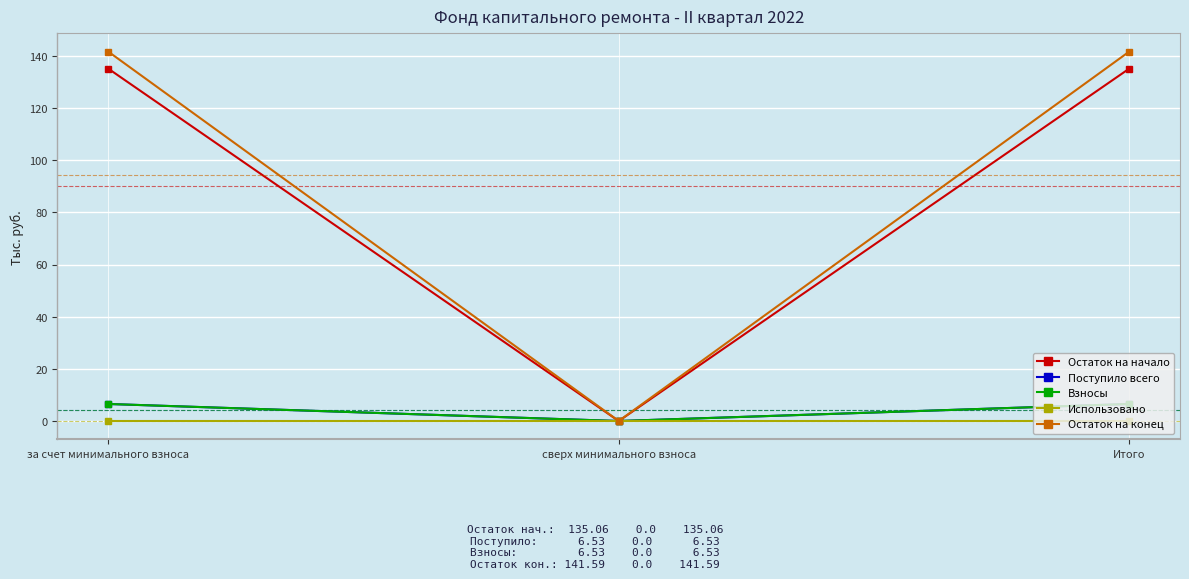

Is this an area chart (filled region under the line)?

No